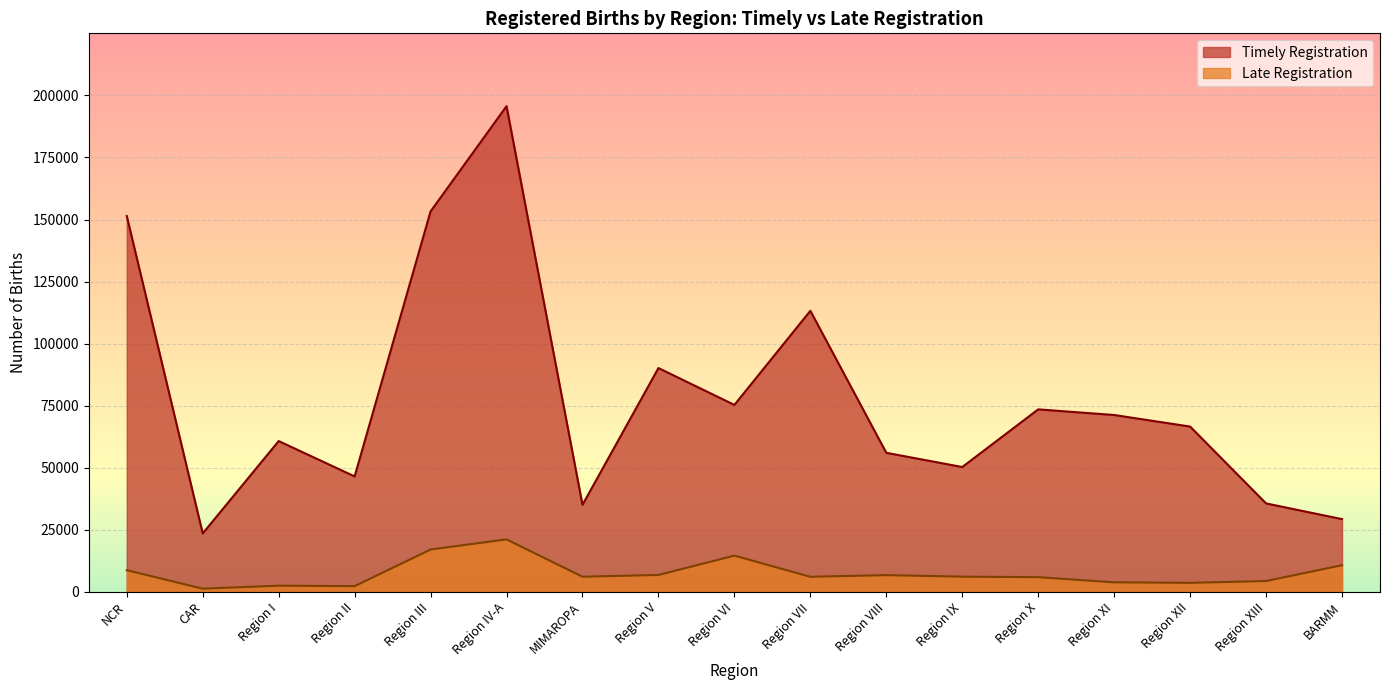

Which series has the widest spread of values?

Timely Registration